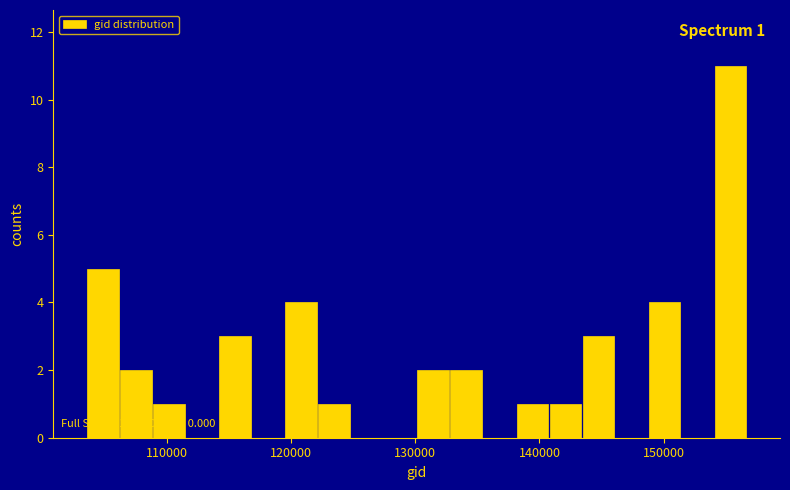

Read against the x-axis, roughly where is the centre of the tallest bar?

155000